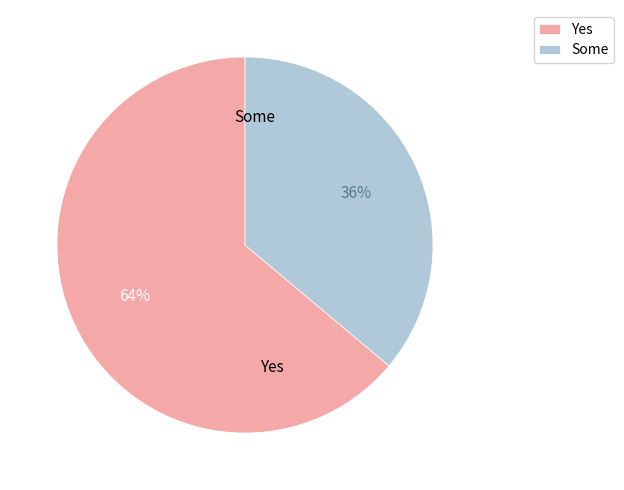

To the nearest percent, what is the average slice percentage?

50%